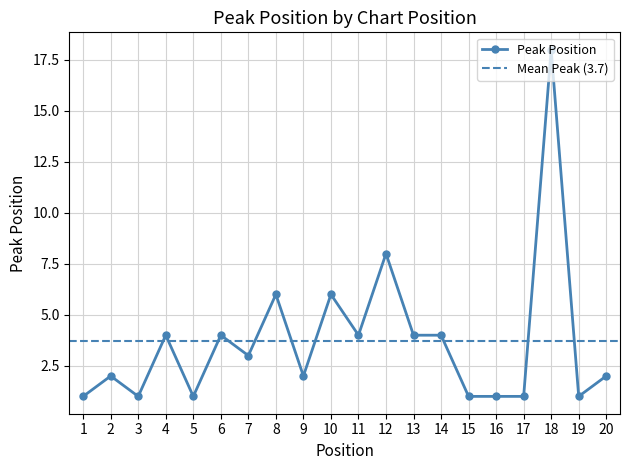

What is the difference between the values at 7 and 5?

2